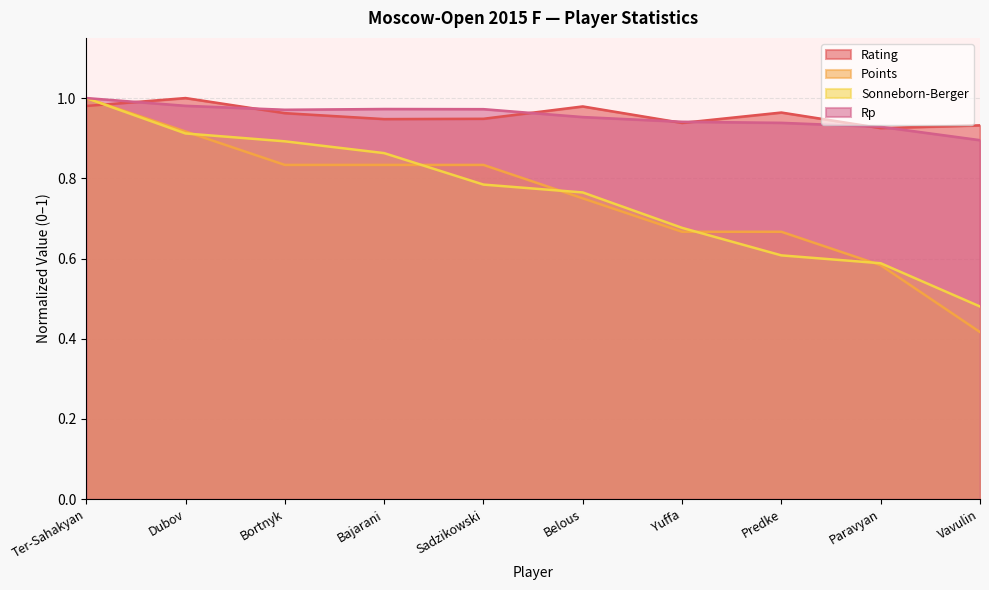

True or false: Sonneborn-Berger and Rp intersect in this chart.

False